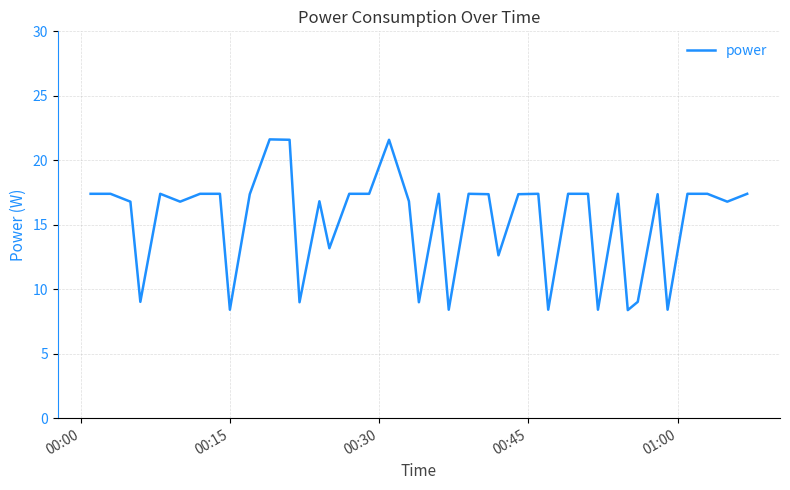

Reading right to left, extract all data points from this chart.

17.4	16.8	17.4	17.4	8.4	17.4	9.0	8.4	17.4	8.4	17.4	17.4	8.4	17.4	17.4	12.6	17.4	17.4	8.4	17.4	9.0	16.8	21.6	17.4	17.4	13.2	16.8	9.0	21.6	21.6	17.4	8.4	17.4	17.4	16.8	17.4	9.0	16.8	17.4	17.4